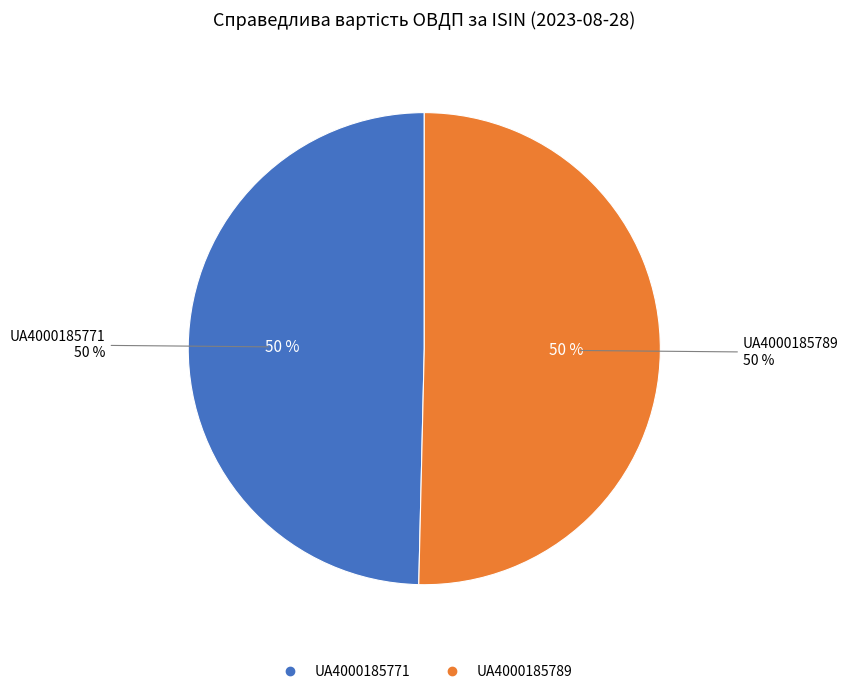

Is there any slice that represents more than half of the pie?

Yes